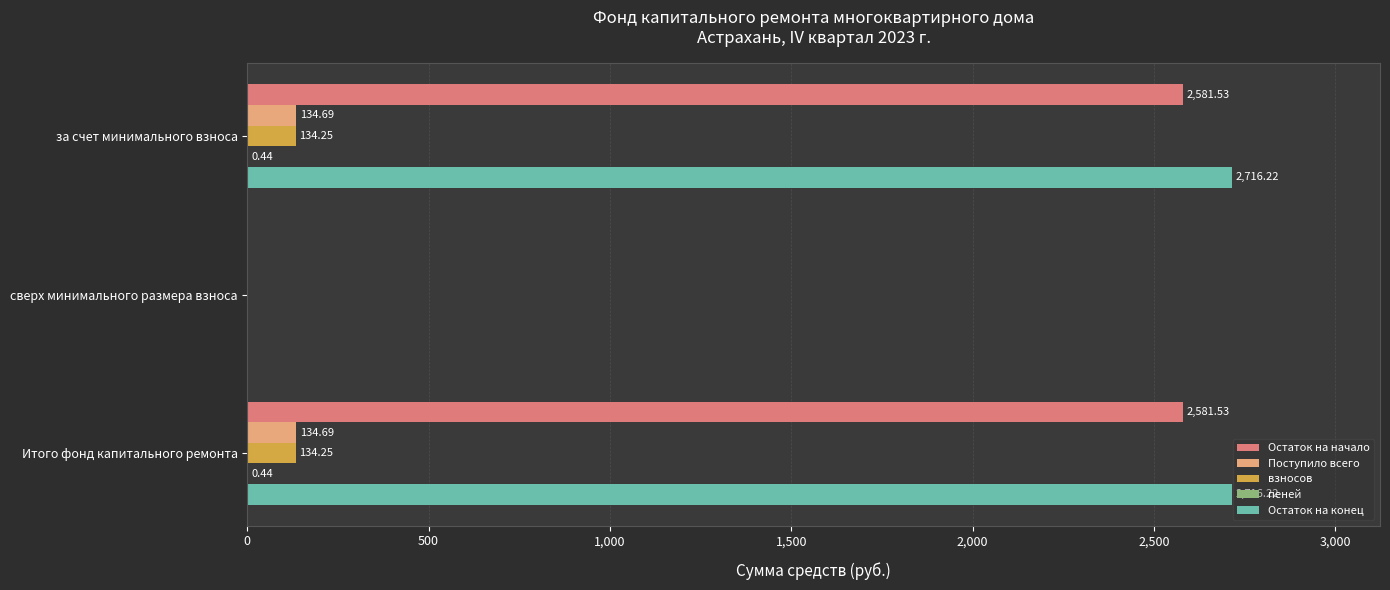

What is the sum of the Остаток на конец values at Итого фонд капитального ремонта and сверх минимального размера взноса?

2716.2